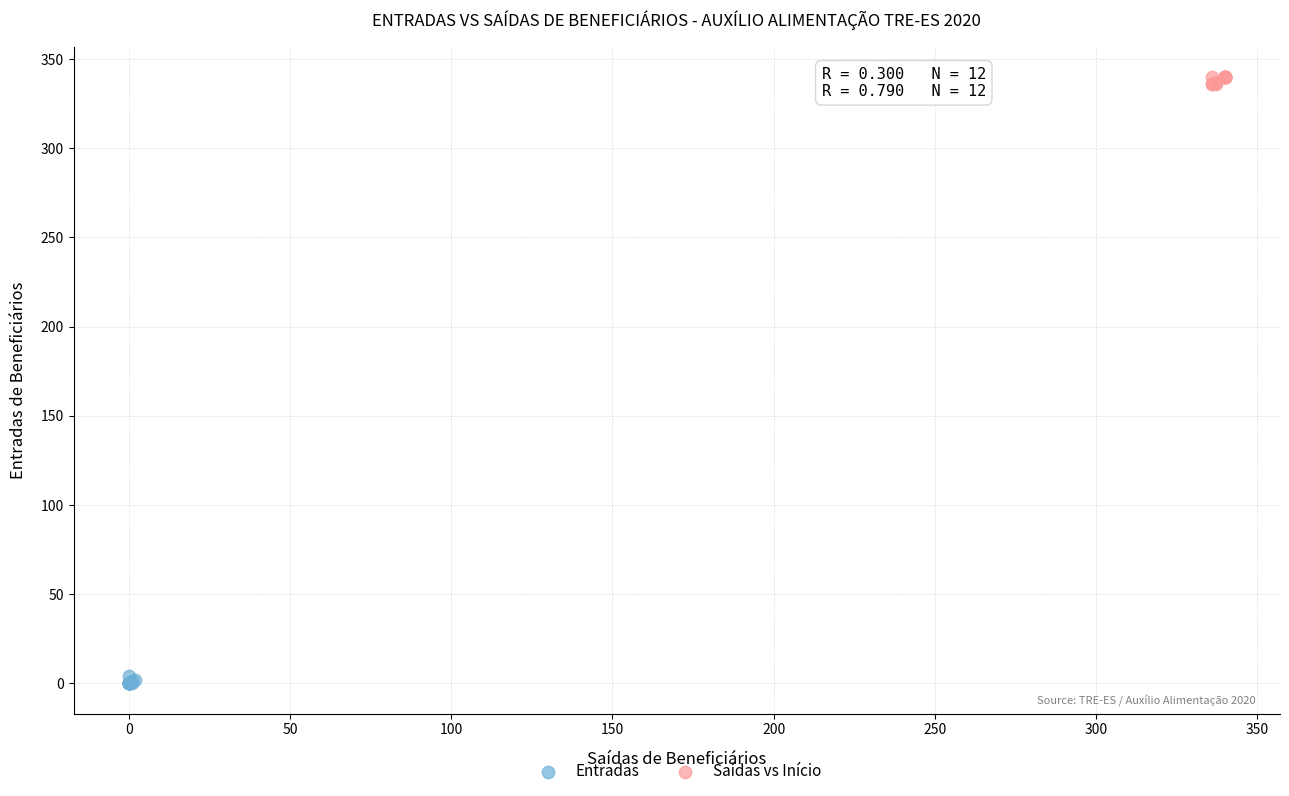

Which series contains the highest Y value?

Saídas vs Início